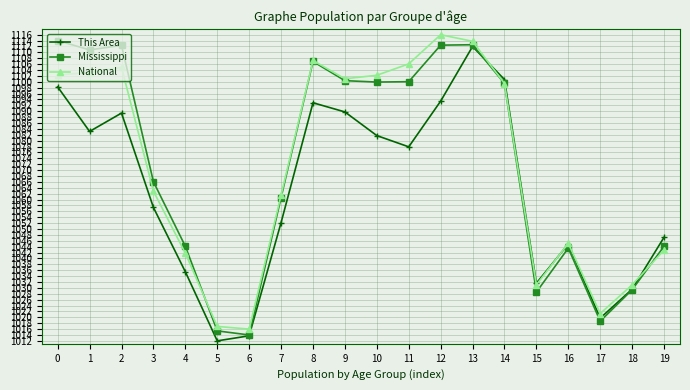

What is the value of the This Area point at the 9th from the left?

1092.9